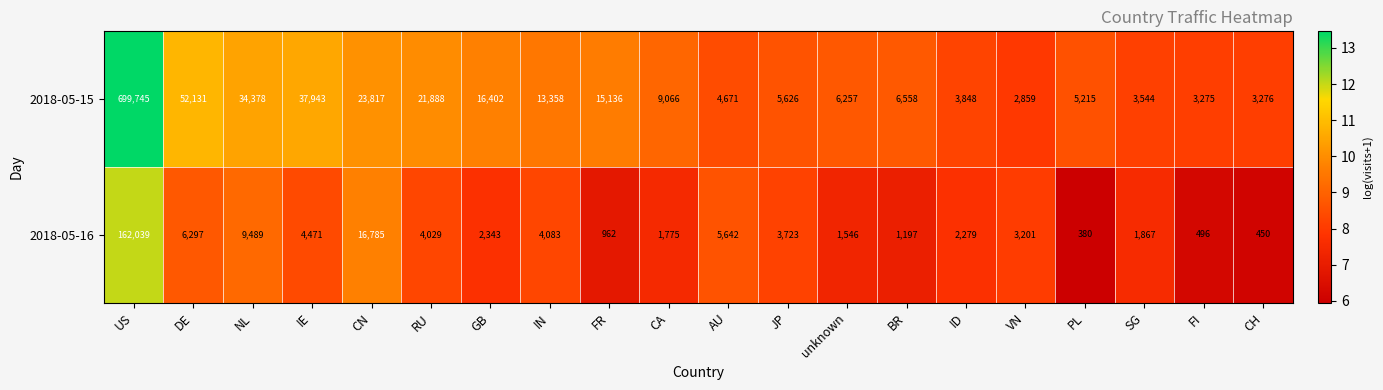

Rank the series at CA from highest to lowest value.

2018-05-15, 2018-05-16